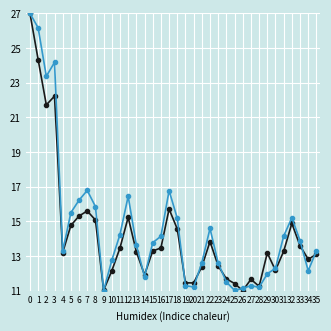

What is the maximum value shown in the chart?

27.0